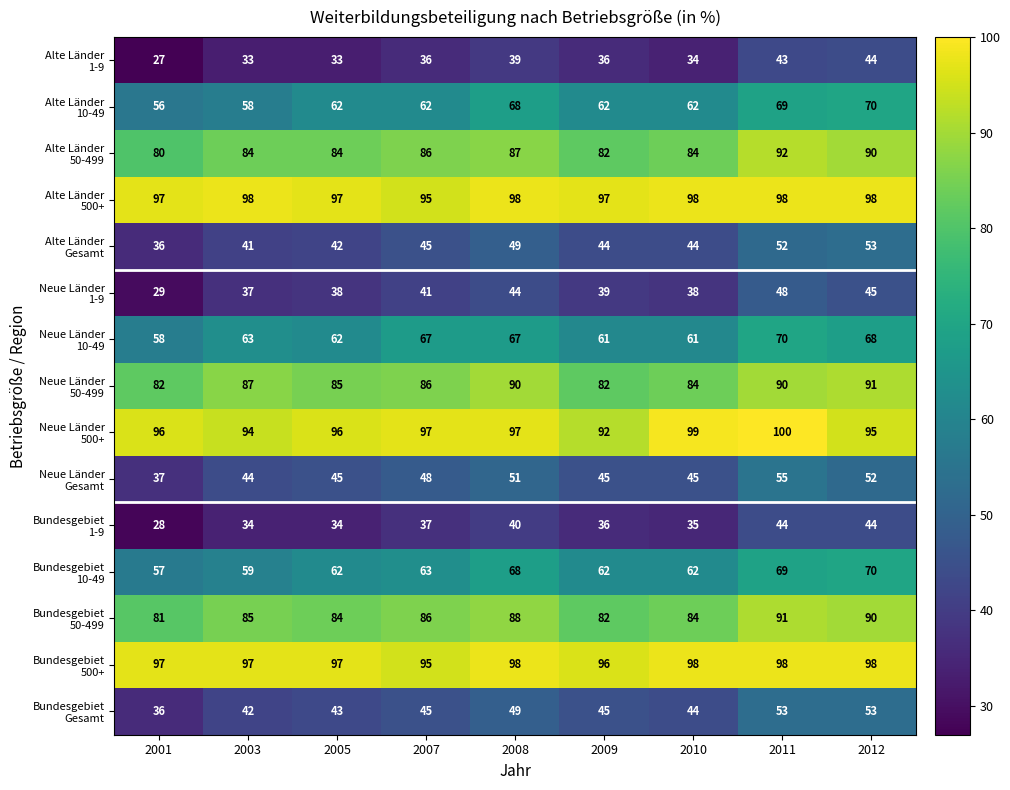

What is the difference between the highest and lowest values at 2007?

61